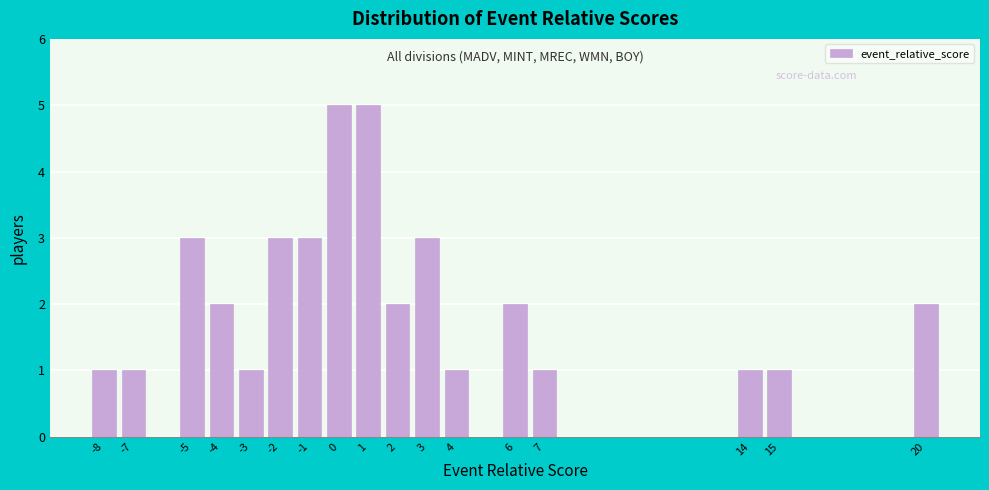

What is the height of the bar covering 5.5 to 6.5 on the x-axis? The values are not printed on the chart, so give them approximately, as read against the axis.

2